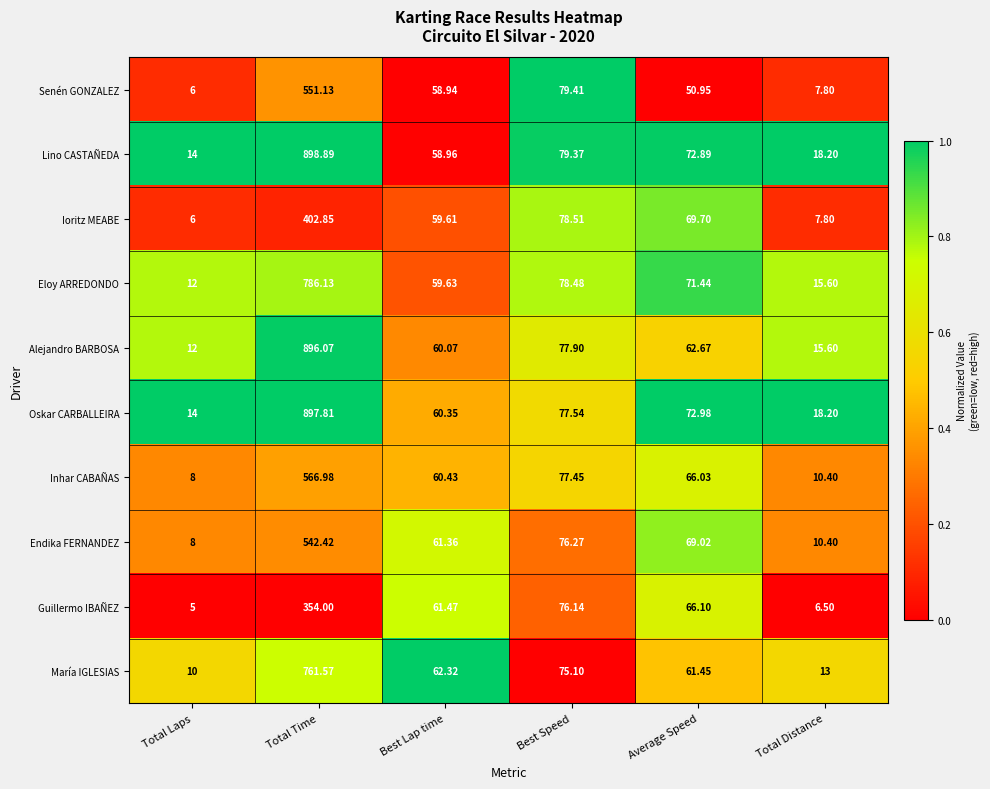

Which series has the widest spread of values?

Lino CASTAÑEDA